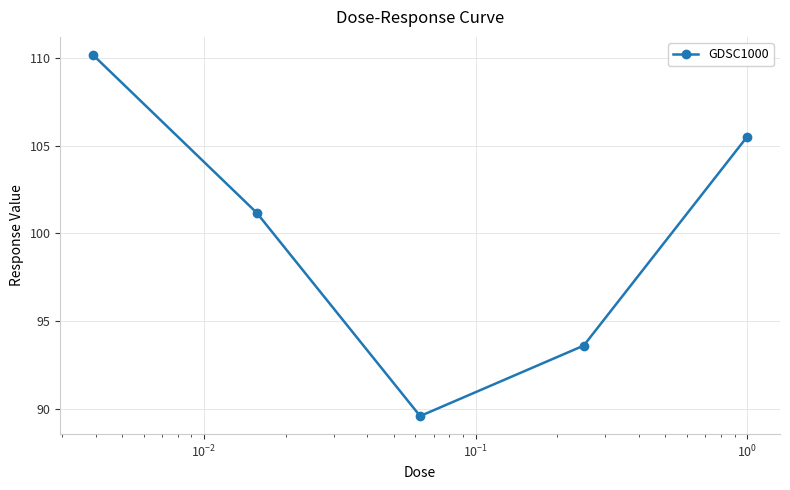

What is the value of the 4th point from the left?

93.6